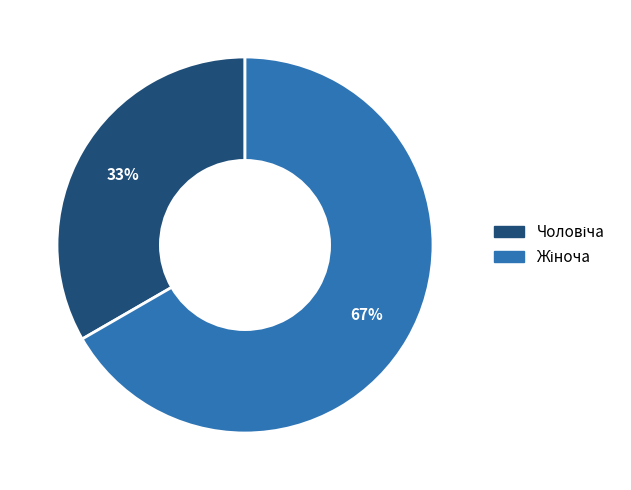

Is there a majority slice in this chart?

Yes